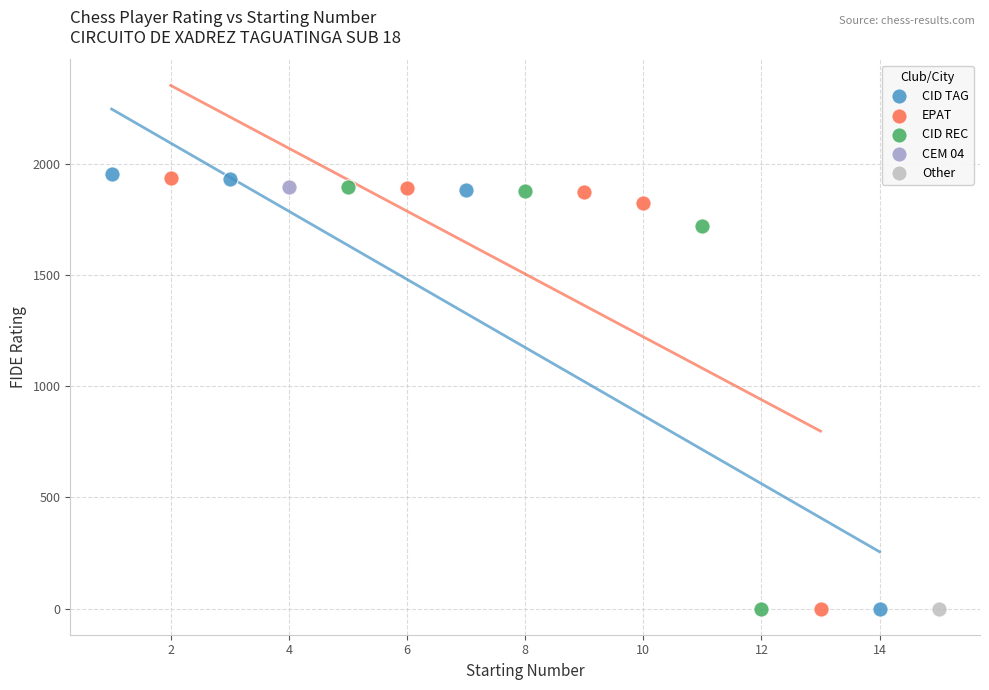

What are all the series names shown in the legend?

CID TAG, EPAT, CID REC, CEM 04, Other